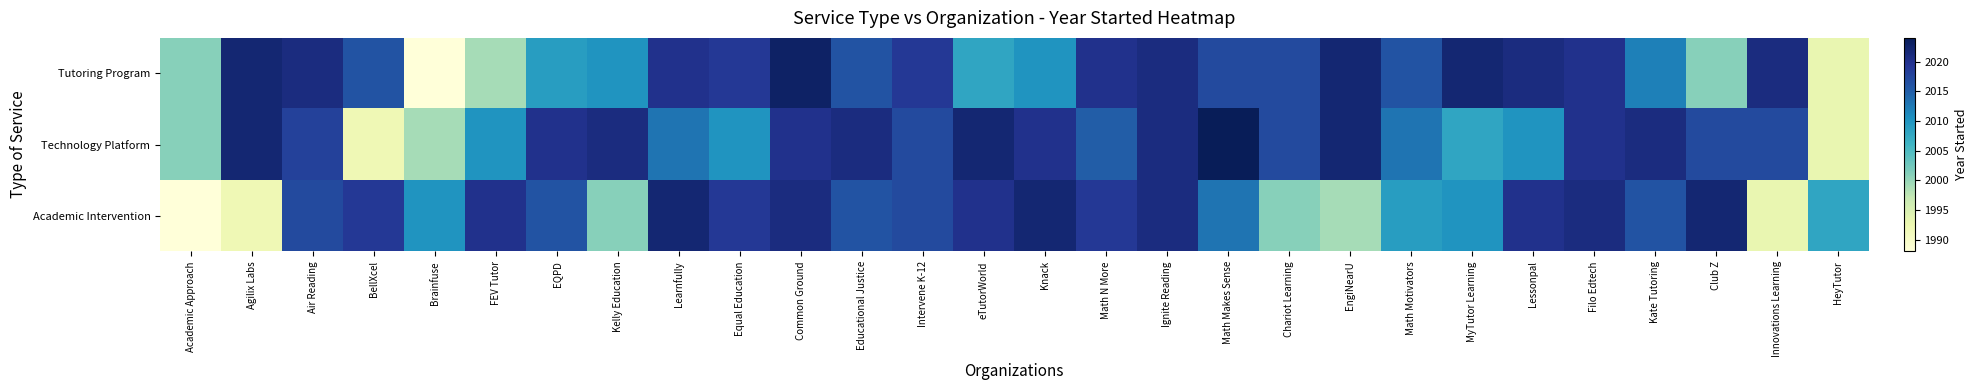

What is the total value across all series at EngiNearU?

6043